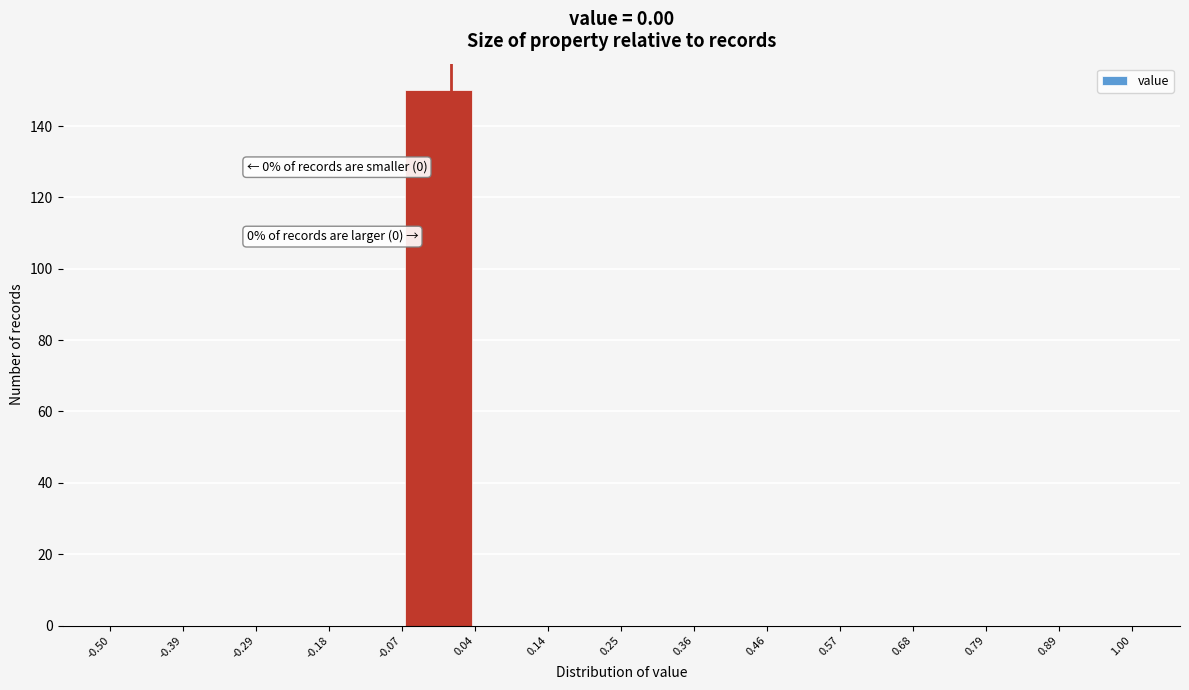

Which range on the x-axis has the tallest bar?

-0.07 to 0.04